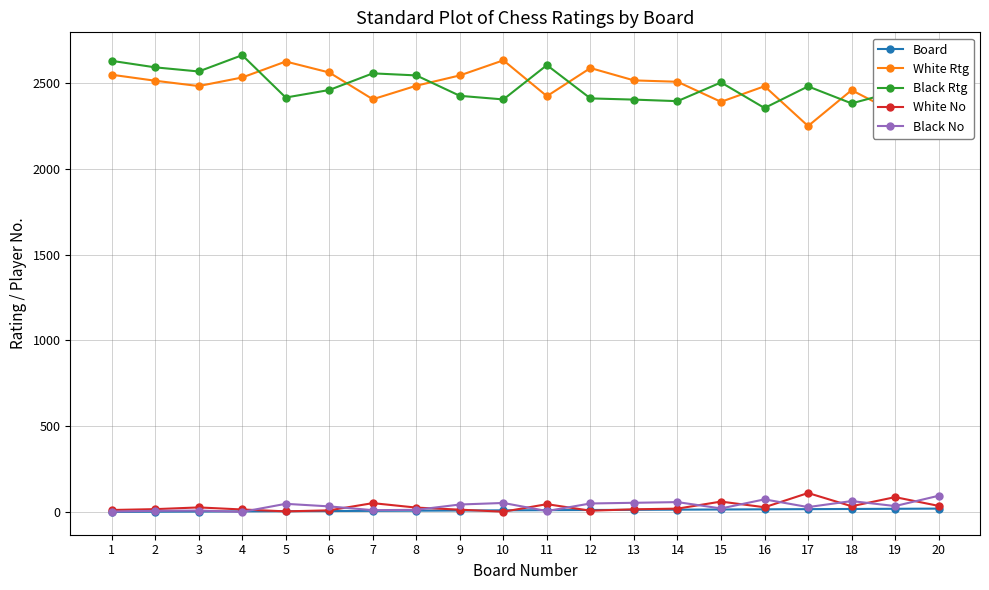

Reading left to right, transcribe all the data shown in this chart.

Board: 1	2	3	4	5	6	7	8	9	10	11	12	13	14	15	16	17	18	19	20
White Rtg: 2549	2514	2483	2533	2626	2562	2406	2485	2545	2633	2424	2588	2516	2508	2391	2482	2250	2459	2329	2447
Black Rtg: 2630	2592	2568	2663	2416	2460	2557	2545	2426	2405	2605	2411	2404	2395	2504	2355	2481	2382	2450	2290
White No: 12	17	27	15	4	10	52	26	14	2	46	8	16	20	61	28	111	34	87	36
Black No: 3	7	9	1	48	33	11	13	44	53	6	50	54	58	21	74	29	64	35	95